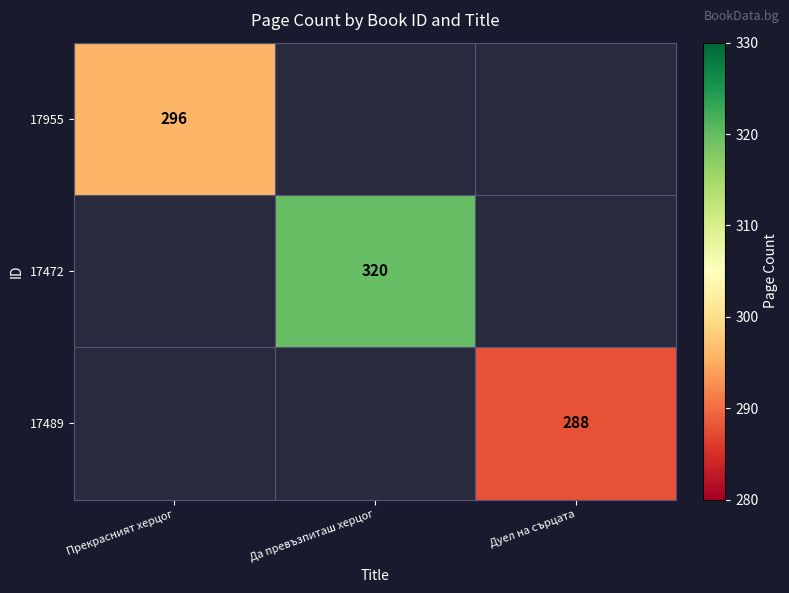

True or false: 17955 has a value of 296 at Прекрасният херцог.

True